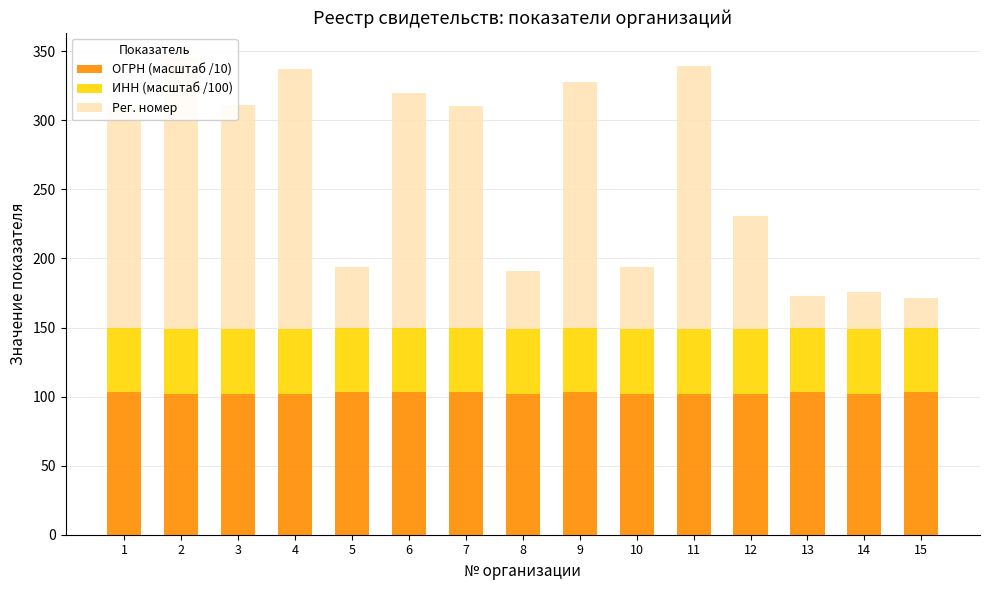

Rank the series by their maximum value, from highest to lowest.

Рег. номер, ОГРН (масштаб /10), ИНН (масштаб /100)